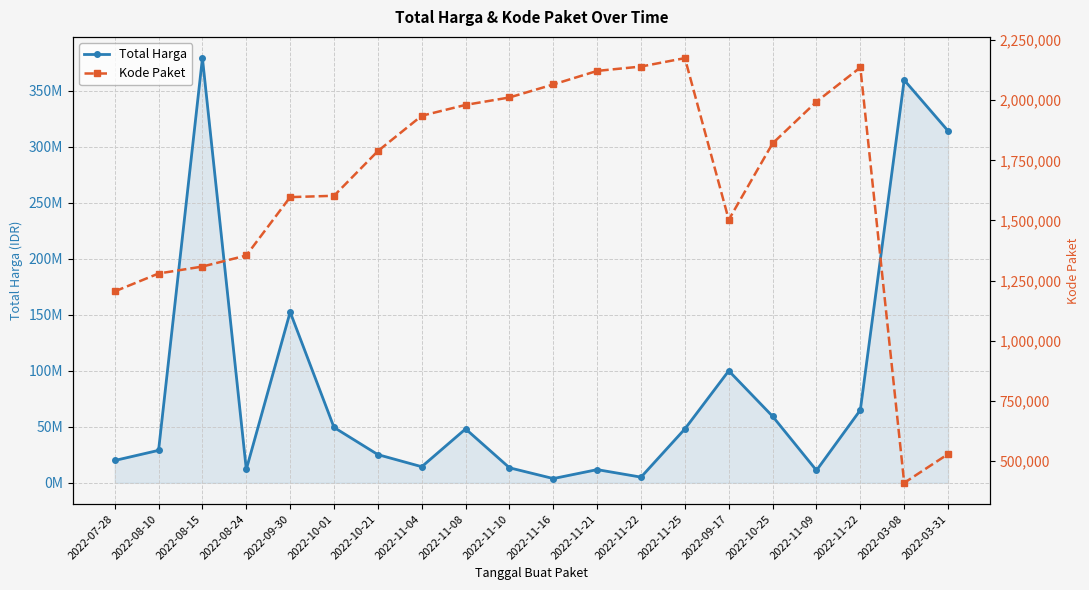

What are all the series names shown in the legend?

Total Harga, Kode Paket